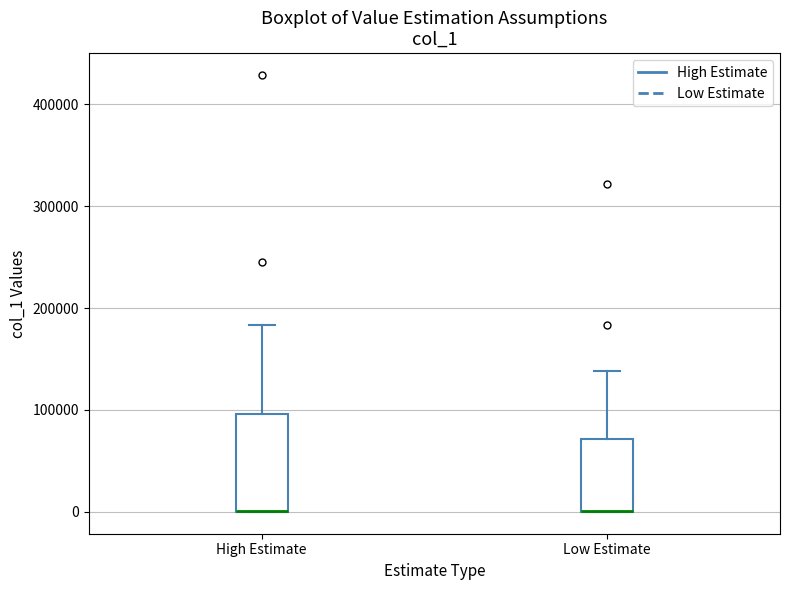

Which box is the tallest, from its lower edge to its upper edge?

High Estimate